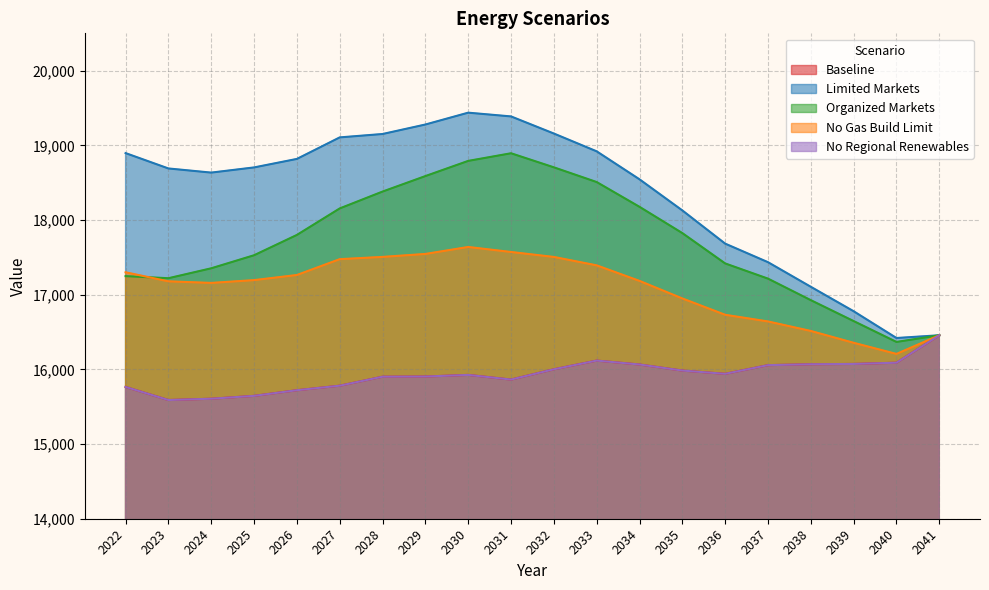

At which category is the sum across all series the highest?

2030